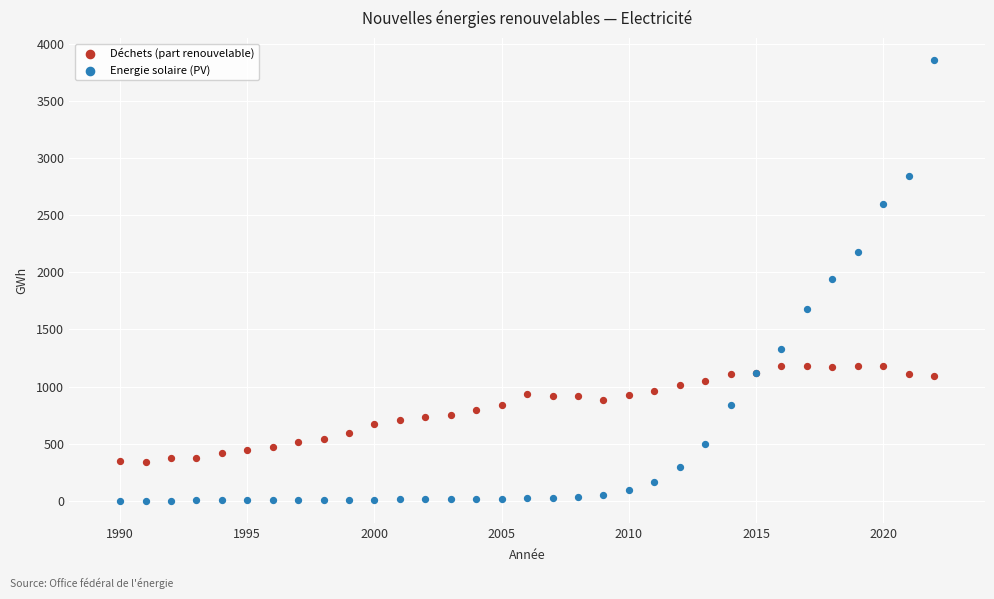

Which series contains the highest Y value?

Energie solaire (PV)